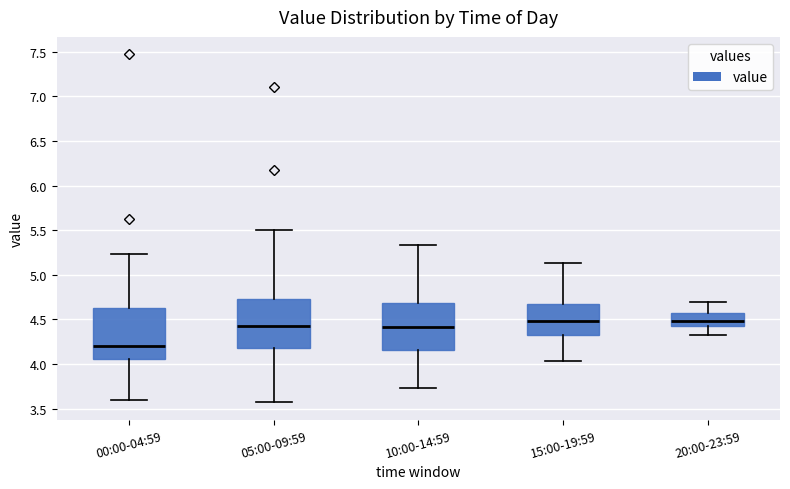

Which box has the lowest median line?

00:00-04:59